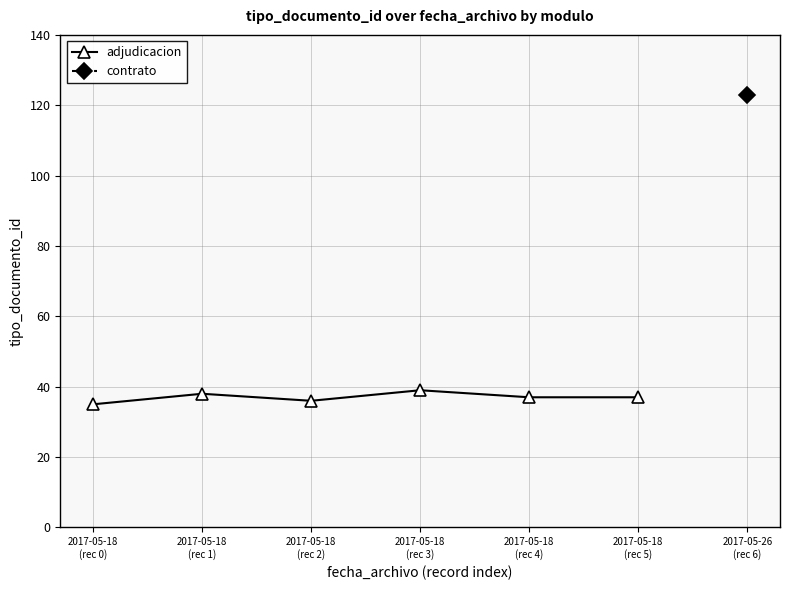

What is the label of the 4th point from the right?

2017-05-18
(rec 2)